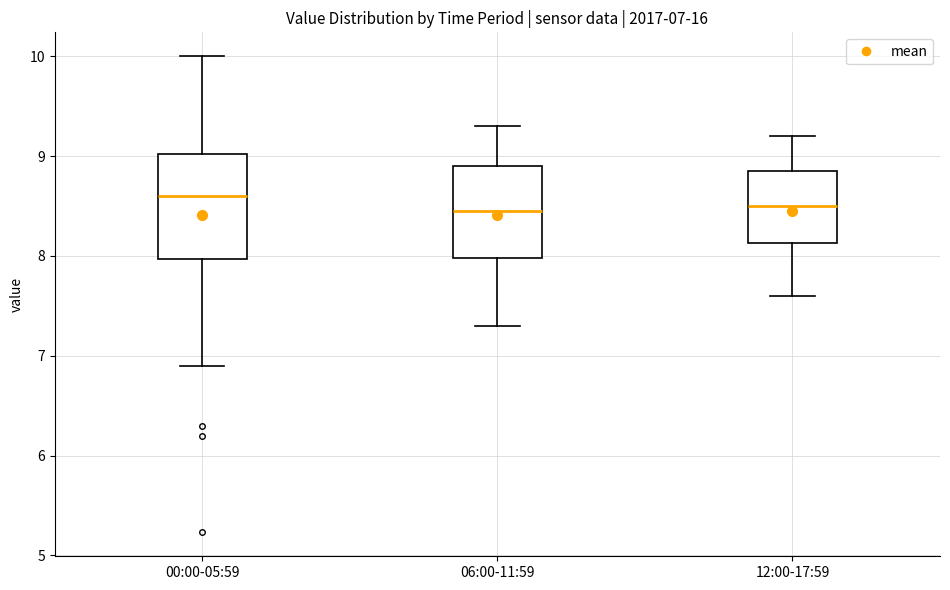

Which box is the tallest, from its lower edge to its upper edge?

00:00-05:59